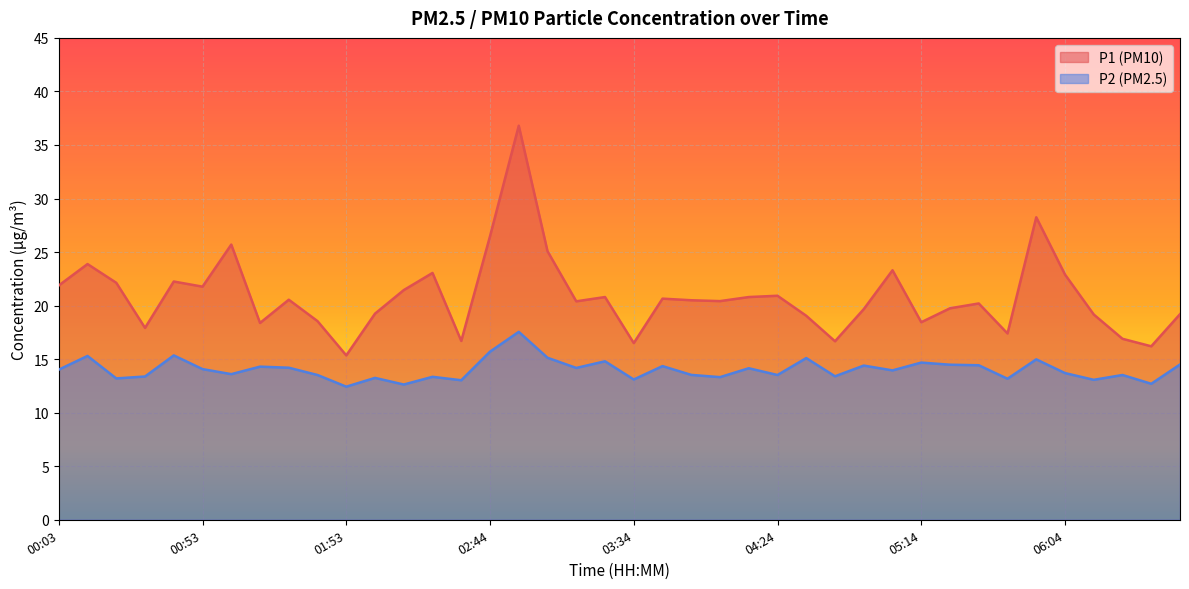

Which series has the largest total across all categories?

P1 (PM10)